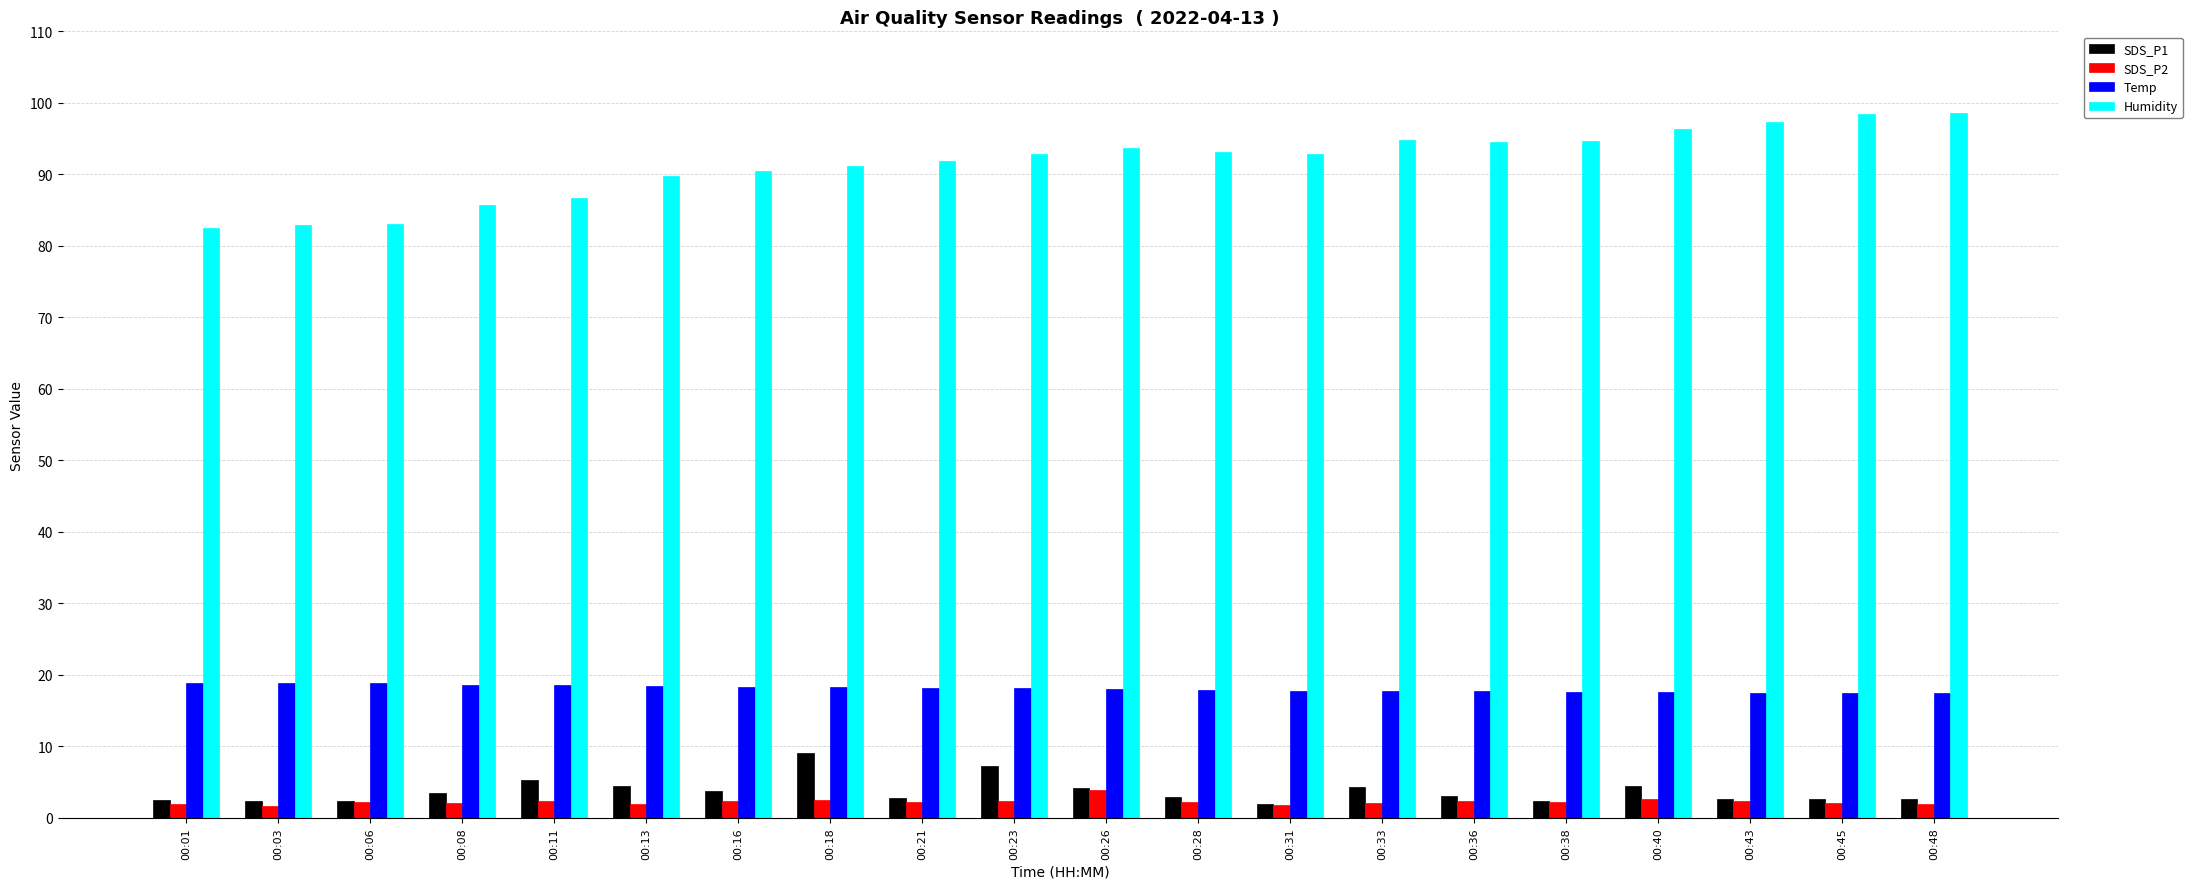

Which series has the largest total across all categories?

Humidity